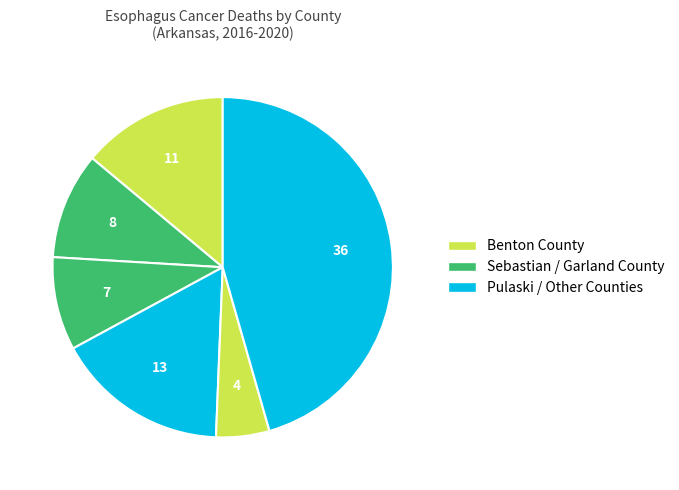

How many slices are in this pie chart?

6